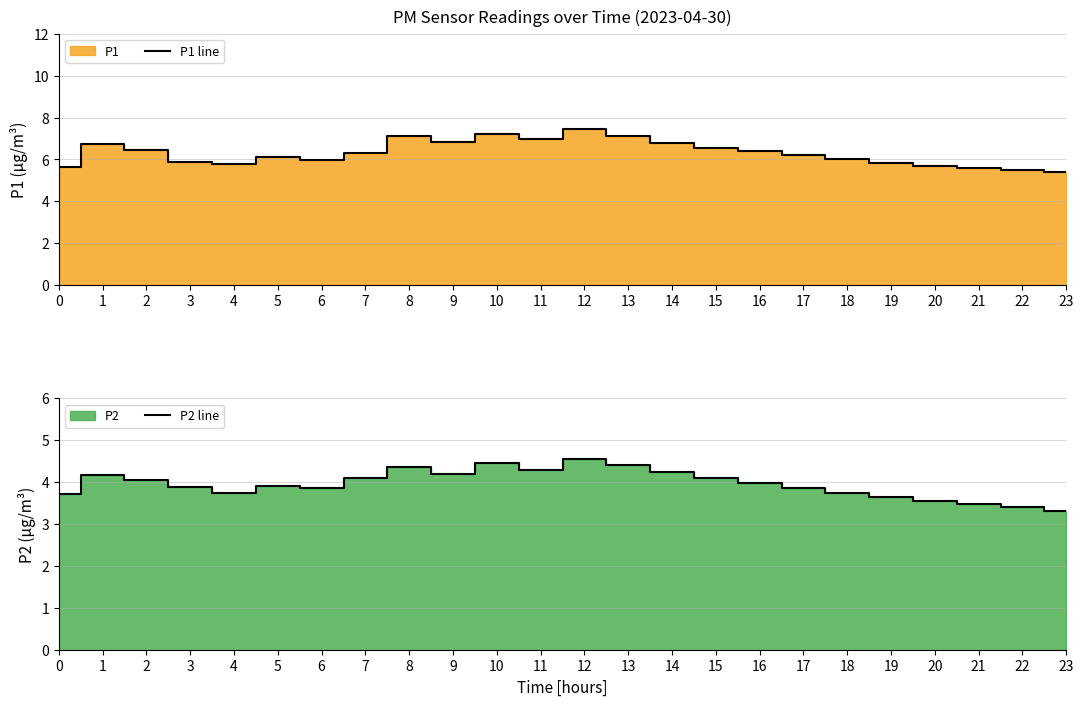

What is the value of the P1 line point at the 18th from the left?

6.2